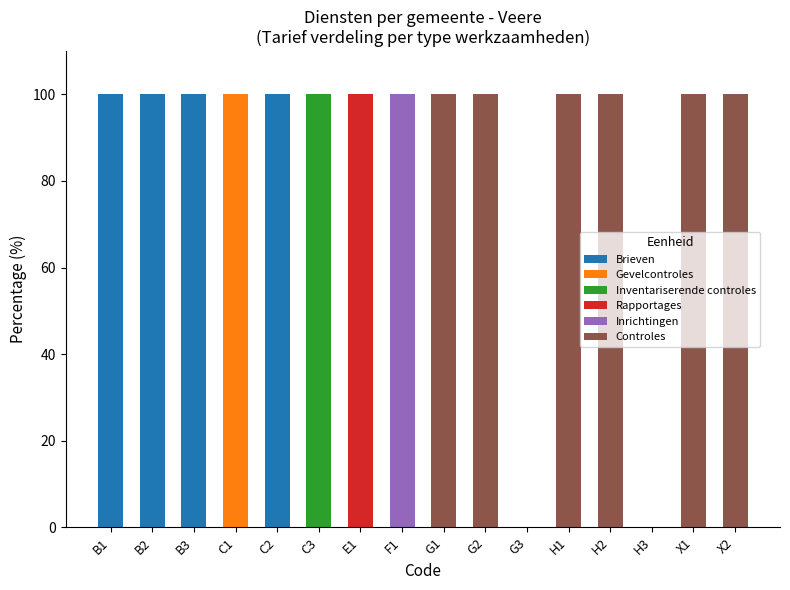

What is the total value across all series at B3?

100